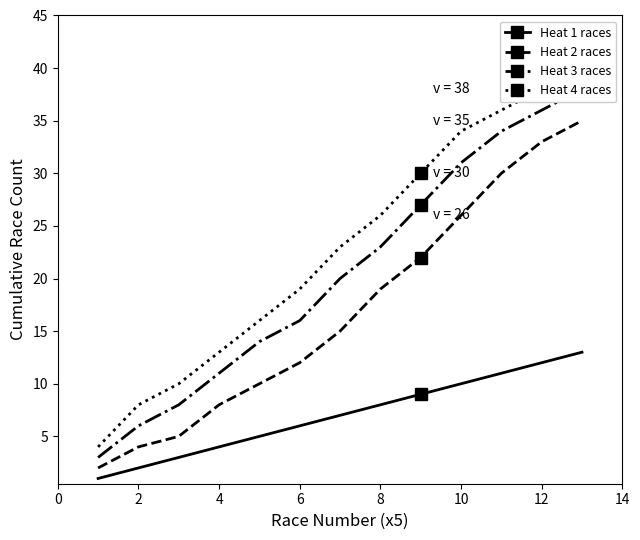

What is the smallest value displayed?

1